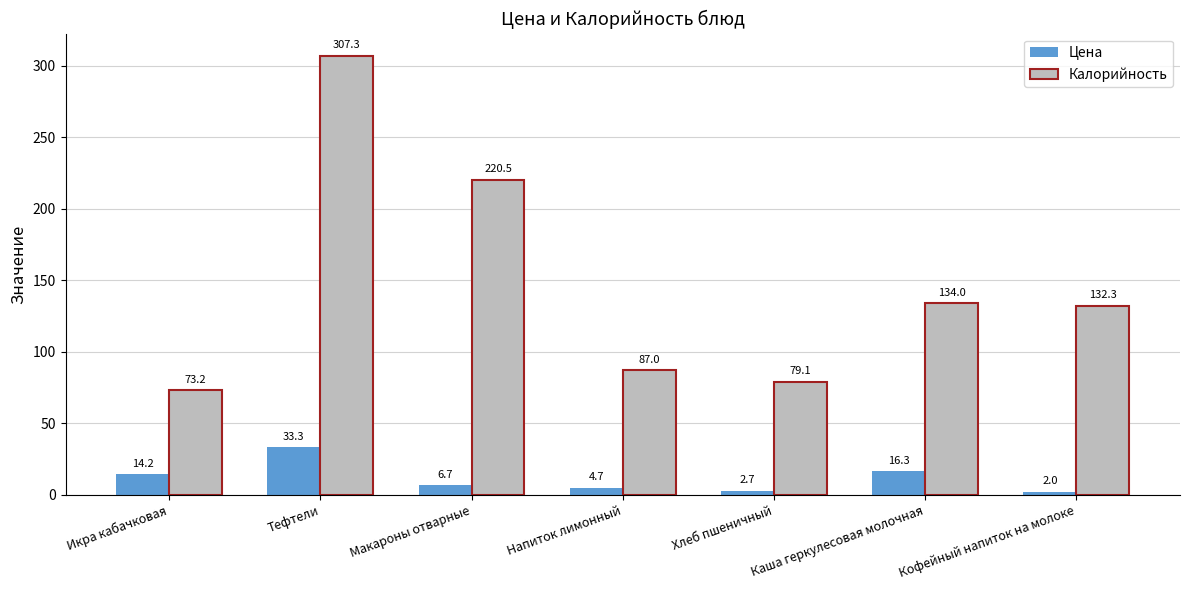

Which category has the lowest value across all series?

Кофейный напиток на молоке